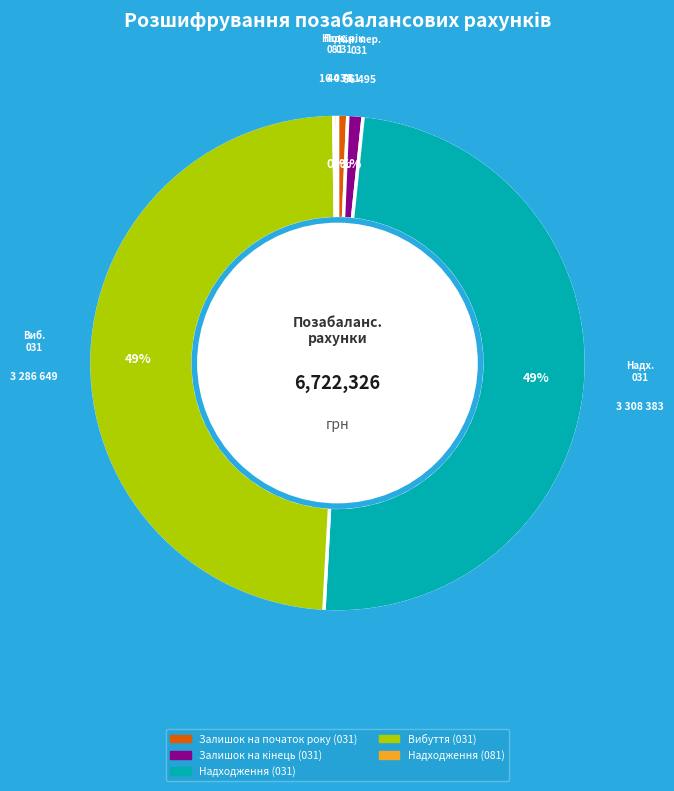

To the nearest percent, what portion does Залишок на початок року (031) represent?

1%